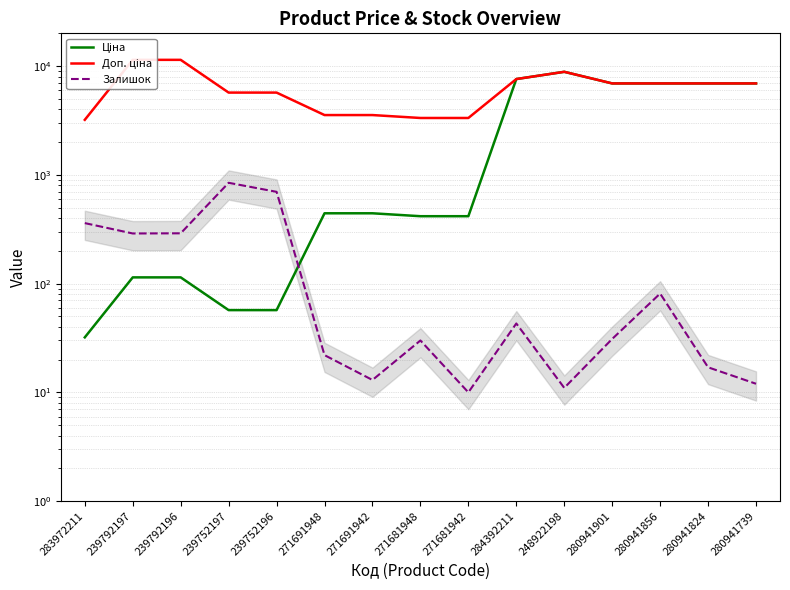

True or false: Доп. ціна and Залишок intersect in this chart.

False